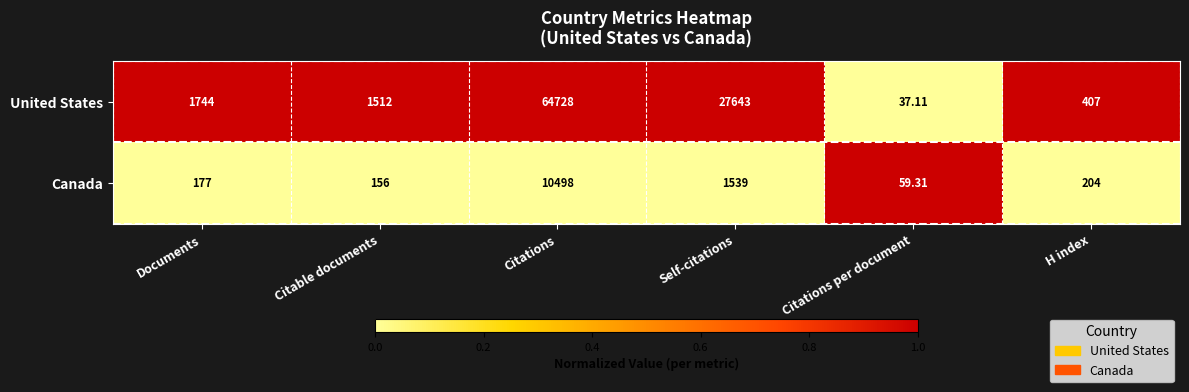

How many distinct data groups are displayed?

2